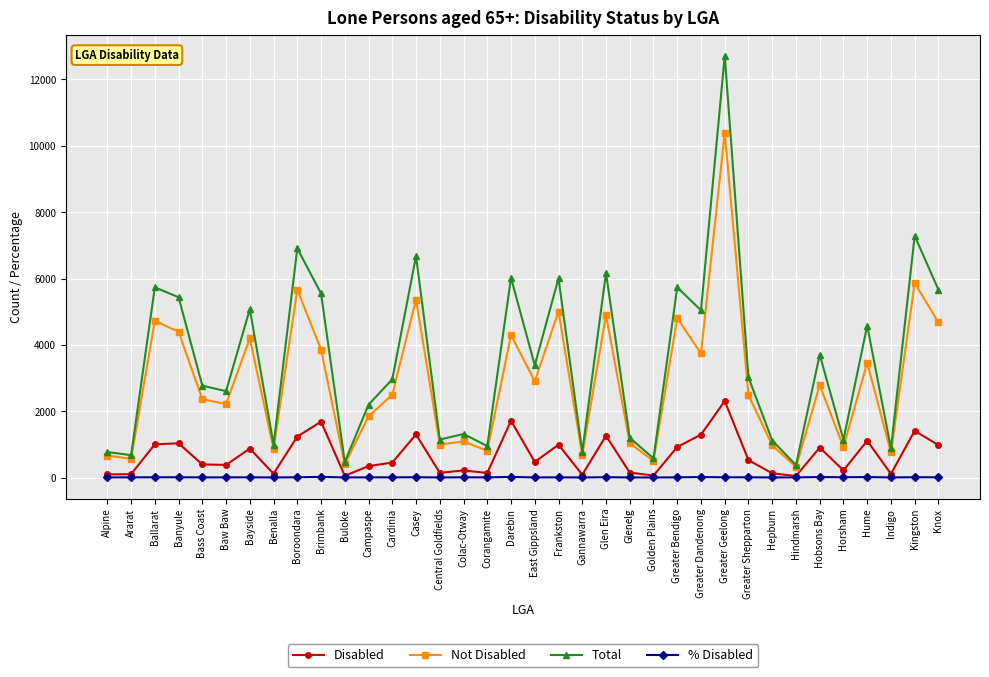

At which category is the sum across all series the highest?

Greater Geelong